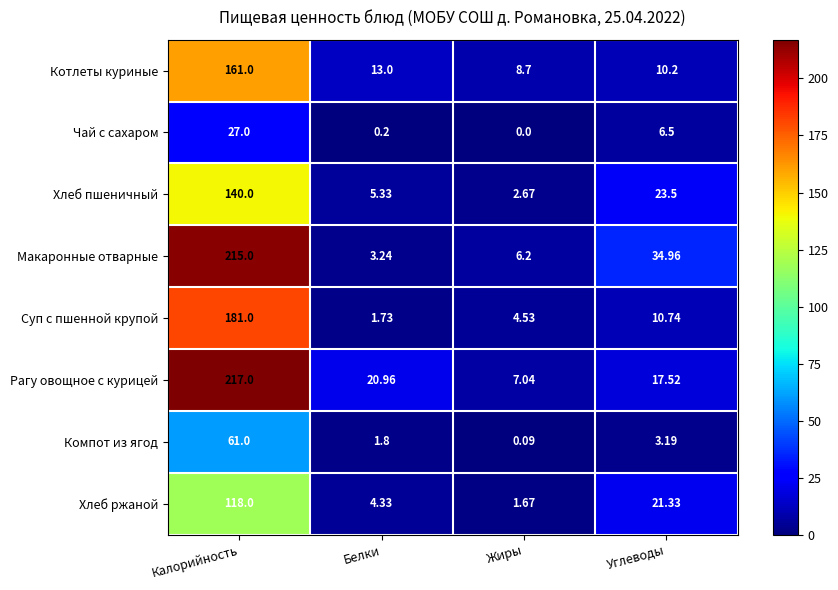

At which label does Компот из ягод reach its minimum?

Жиры